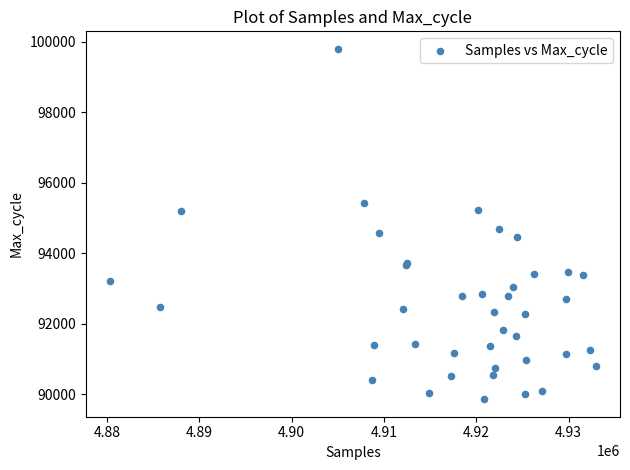

What Y value in the scatter plot is closest to 94829?

94678